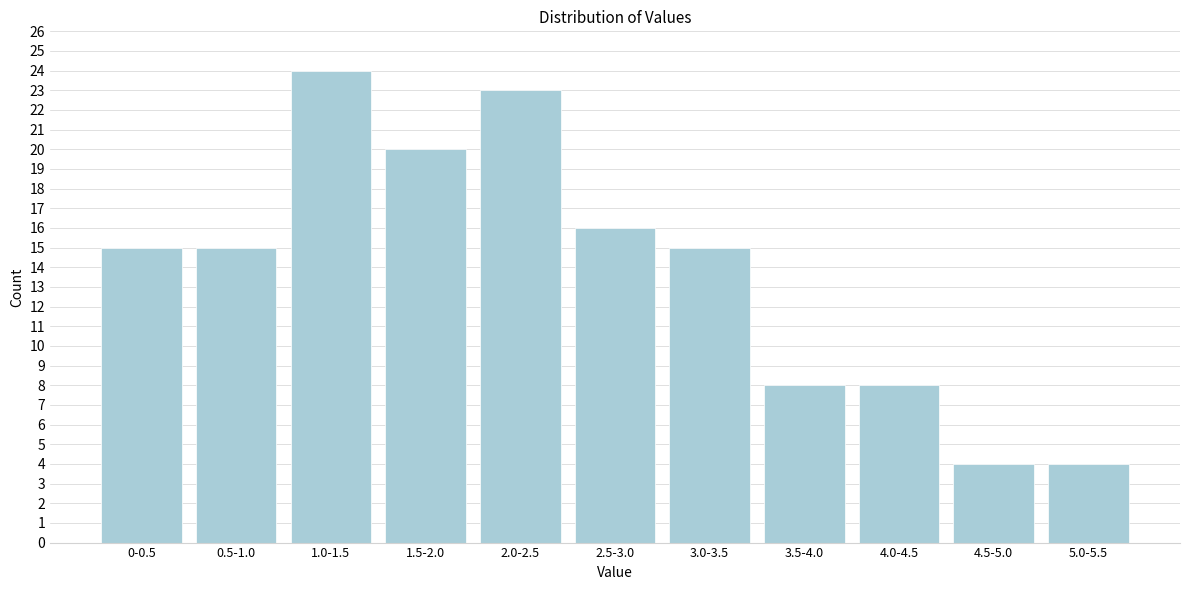

Reading left to right, extract all data points from this chart.

0-0.5=15	0.5-1.0=15	1.0-1.5=24	1.5-2.0=20	2.0-2.5=23	2.5-3.0=16	3.0-3.5=15	3.5-4.0=8	4.0-4.5=8	4.5-5.0=4	5.0-5.5=4